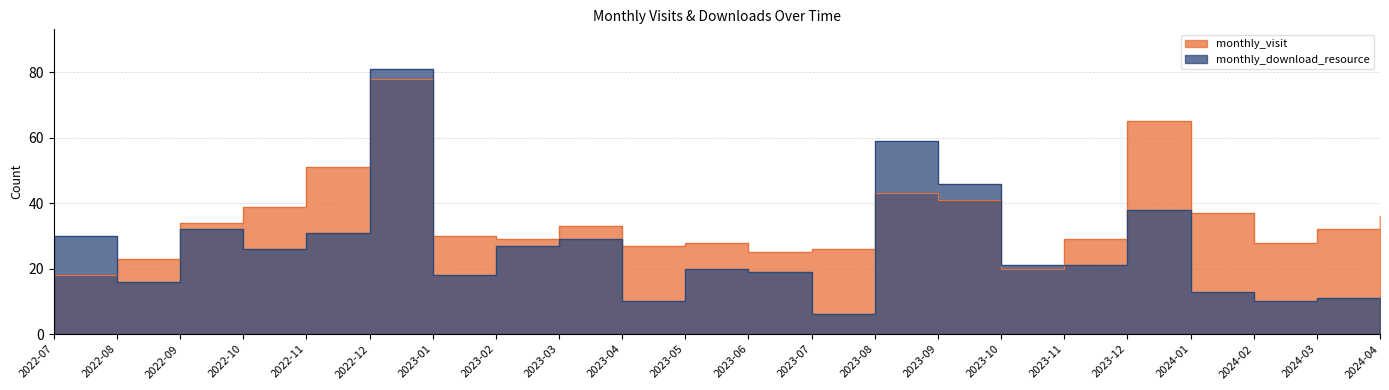

True or false: monthly_download_resource has more than 1 points higher than both neighbors.

True